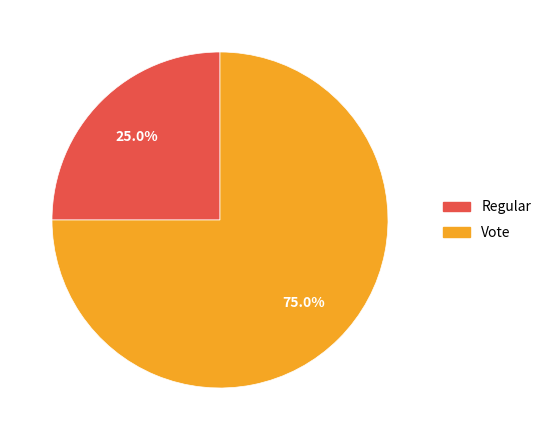

How many slices are in this pie chart?

2